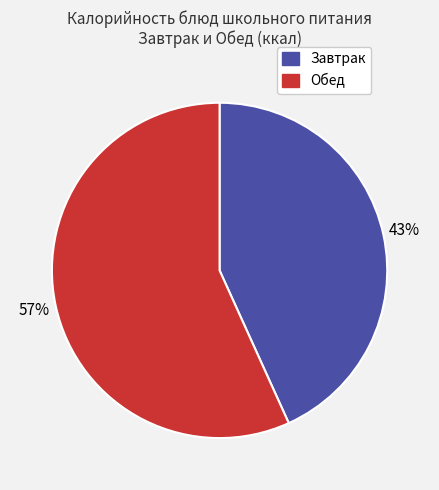

To the nearest percent, what is the difference between the largest and smallest slice percentages?

14%